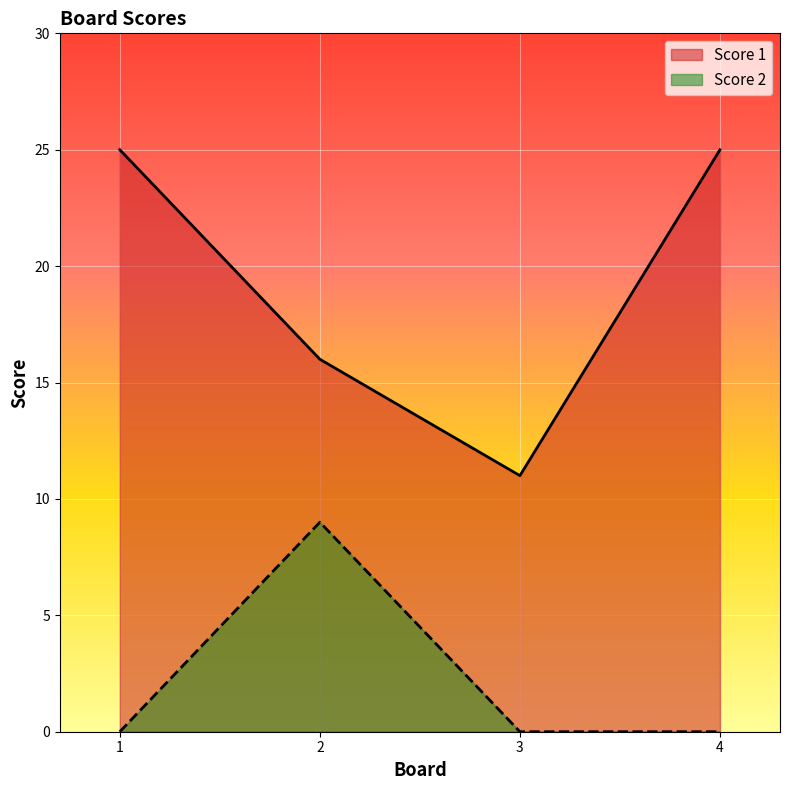

How many Score 2 values are between 0 and 9?

4